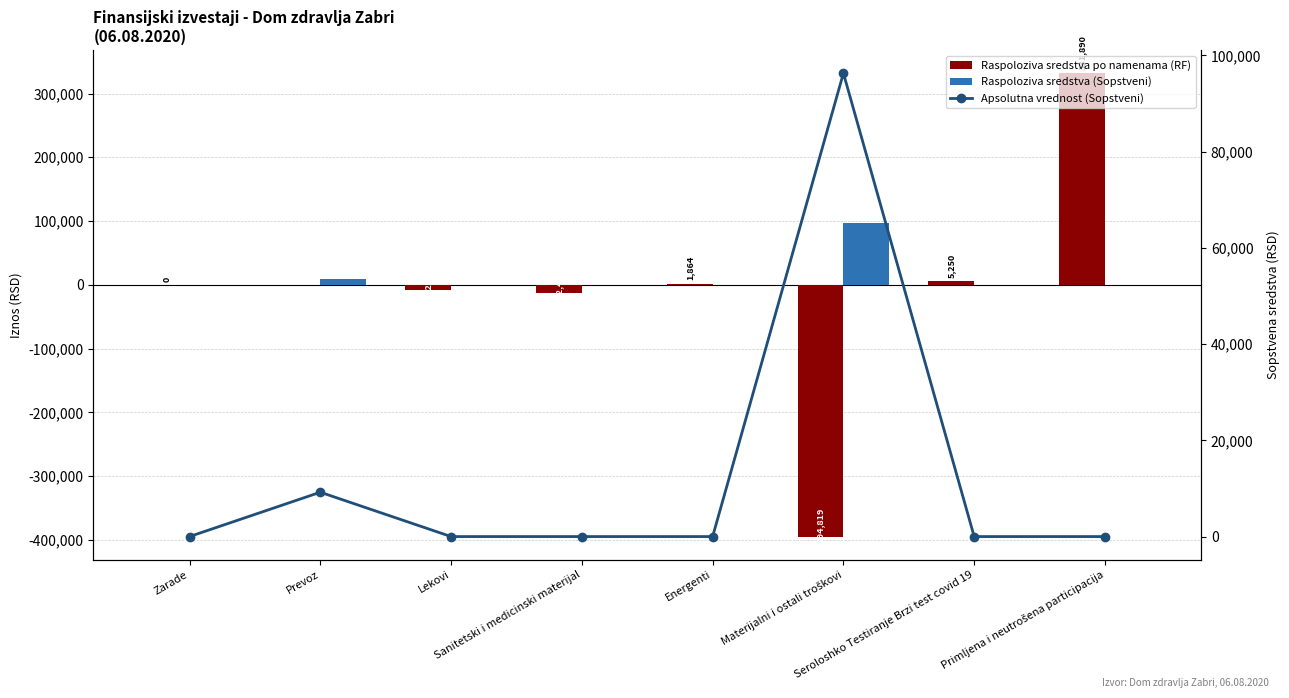

What is the sum of the Raspoloziva sredstva po namenama (RF) values at Primljena i neutrošena participacija and Prevoz?

331889.8